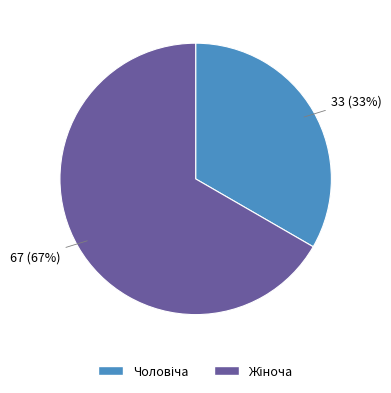

Is there any slice that represents more than half of the pie?

Yes